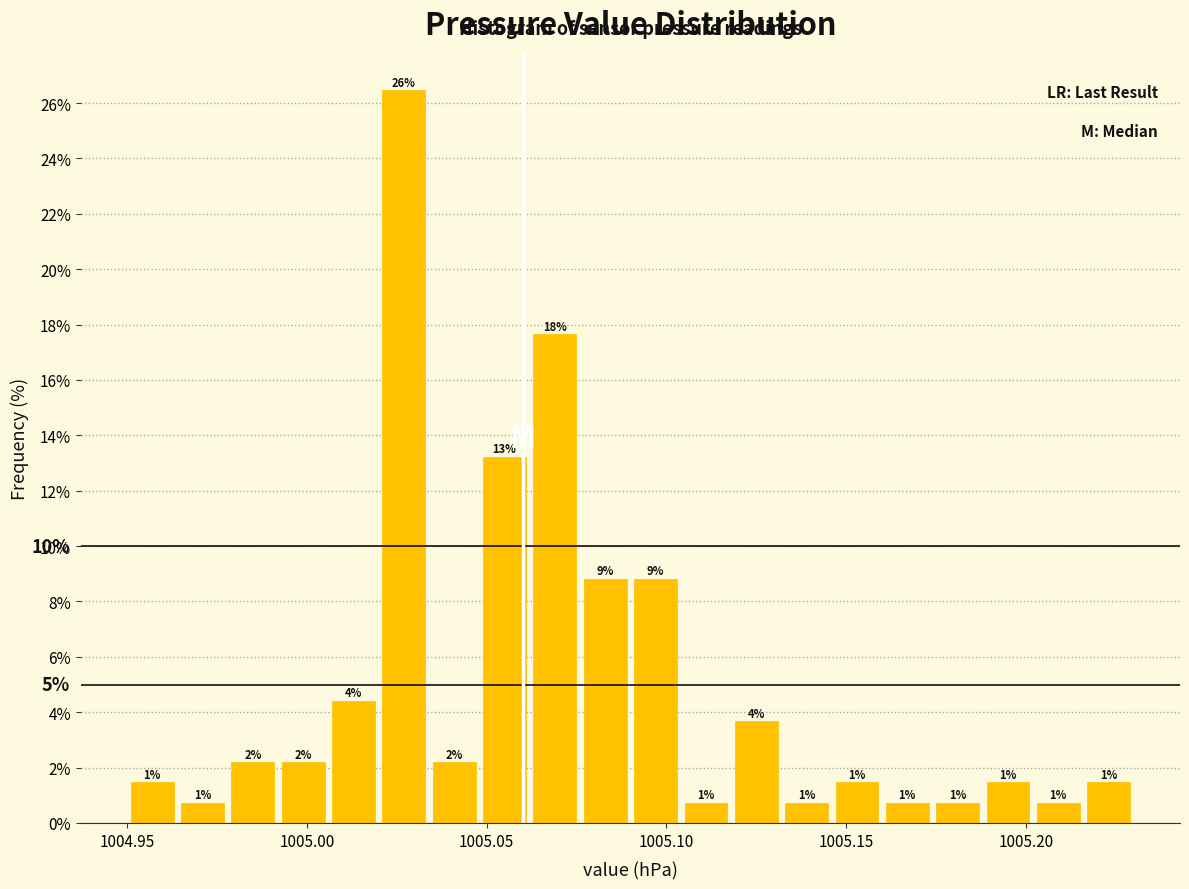

Read against the x-axis, roughly where is the centre of the tallest bar?

1005.025